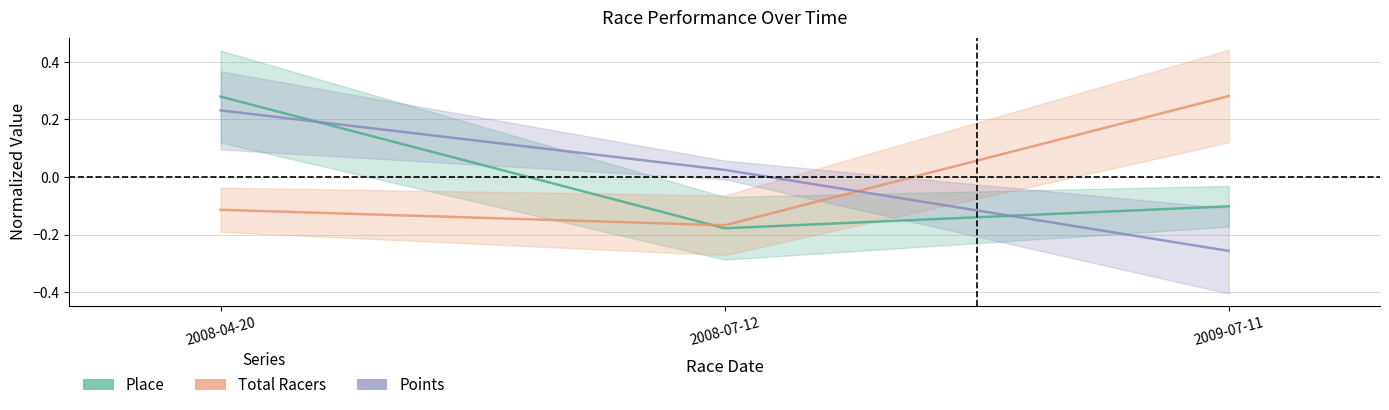

Which series has the largest range (max minus min)?

Points center